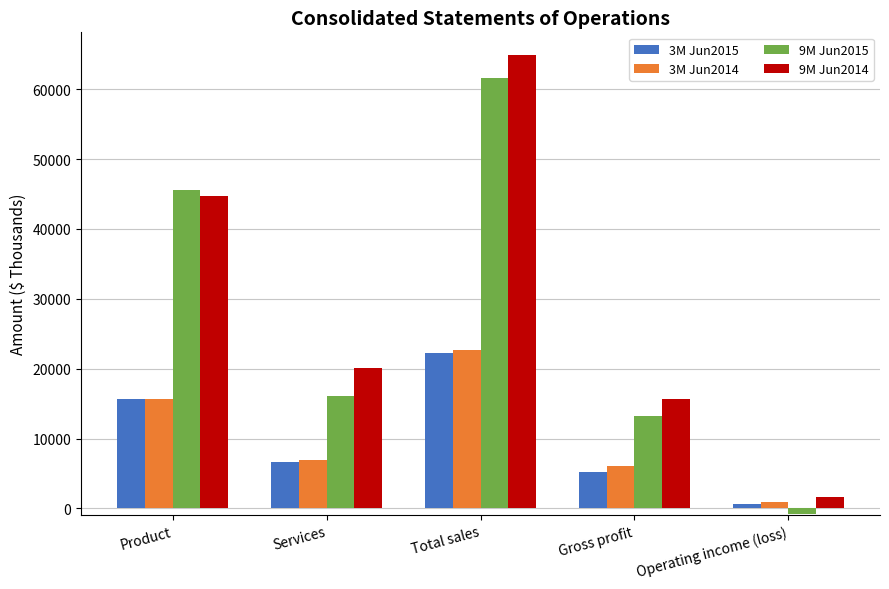

Which label corresponds to the smallest value in the chart?

Operating income (loss)